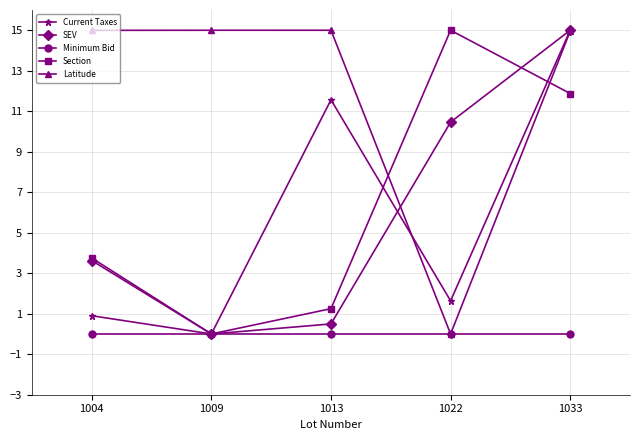

At which label does Section reach its minimum?

1009